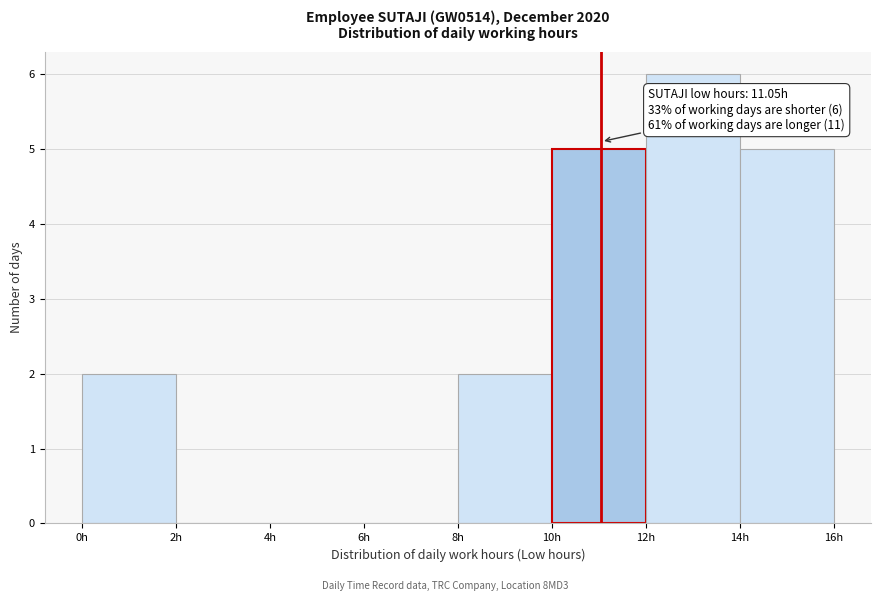

Over which range of the x-axis is the bar tallest?

12 to 14